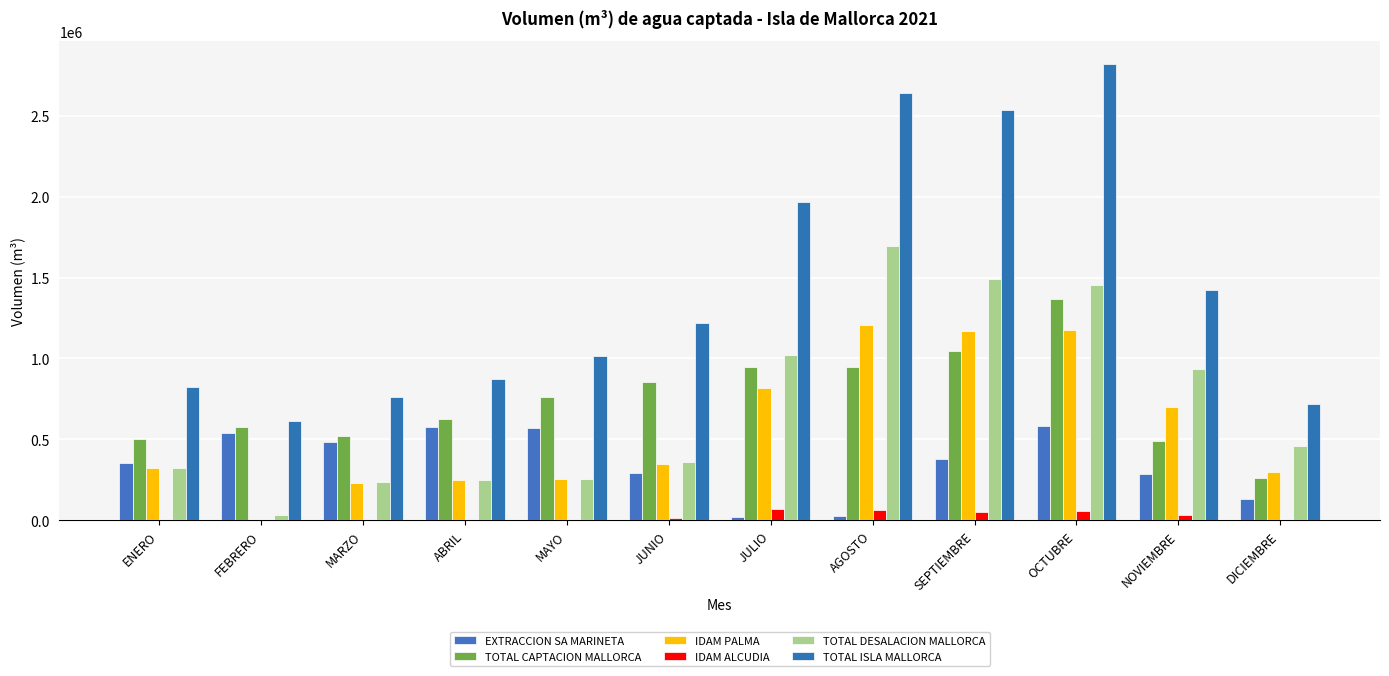

What is the average value of the IDAM ALCUDIA series?

24757.0